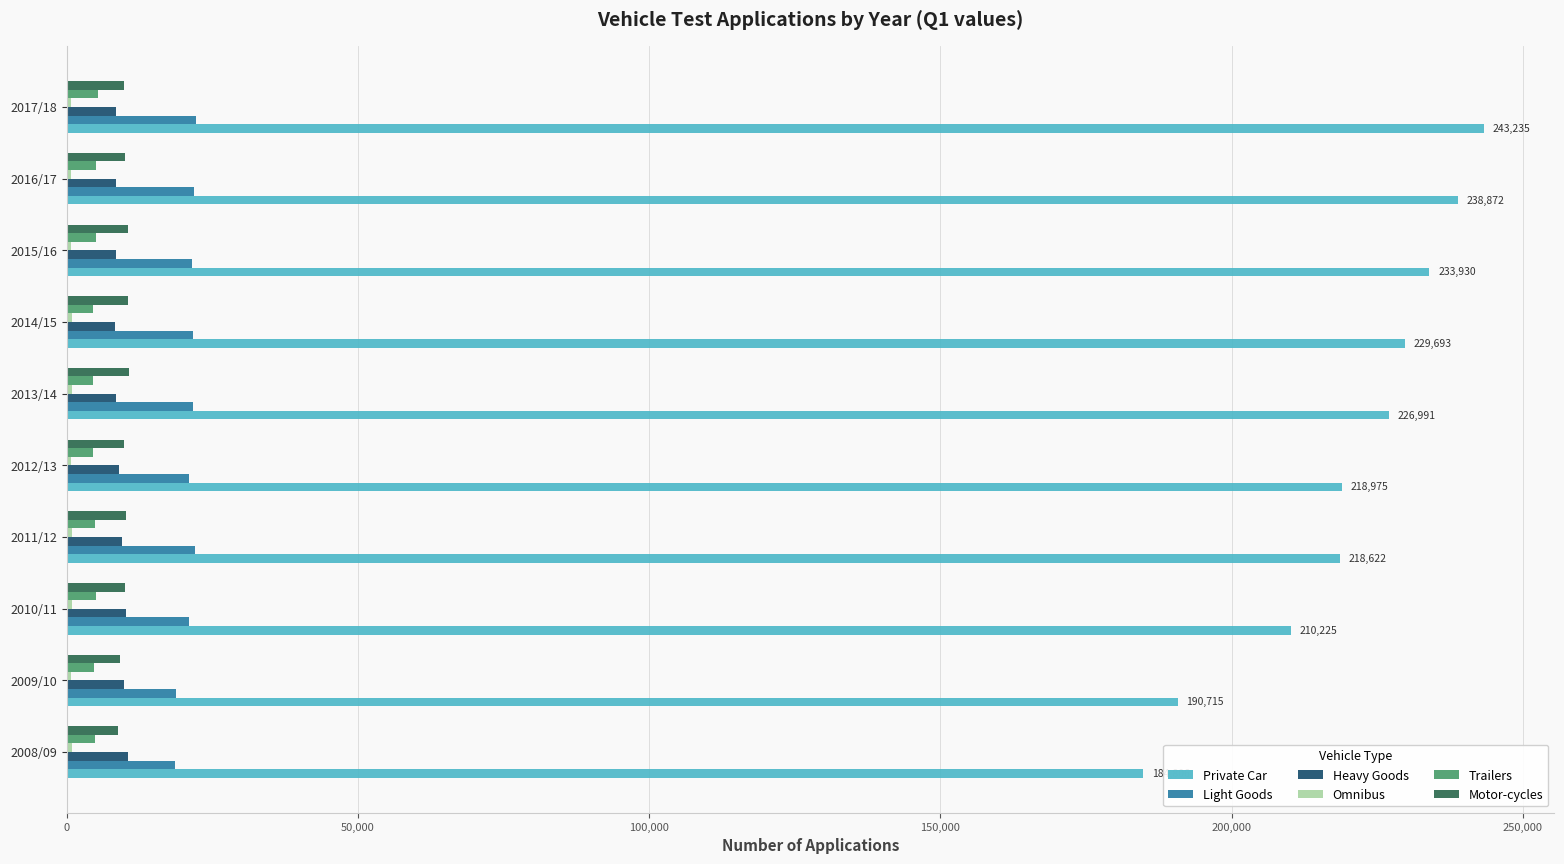

The value of Private Car at 2015/16 is 233930. True or false?

True